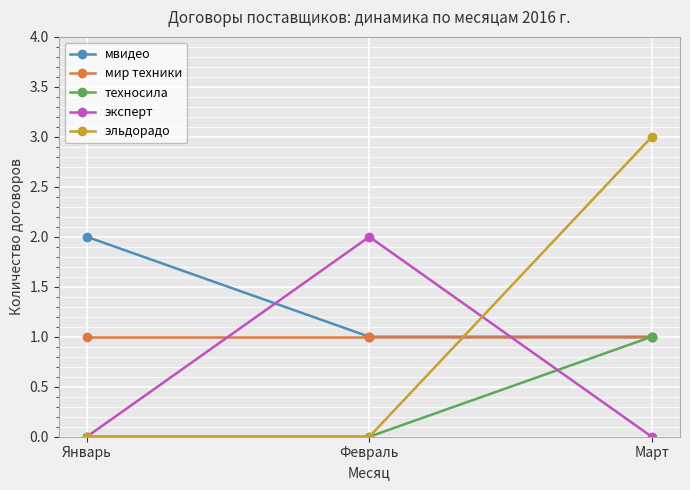

Which series changed the most between Январь and Февраль?

эксперт